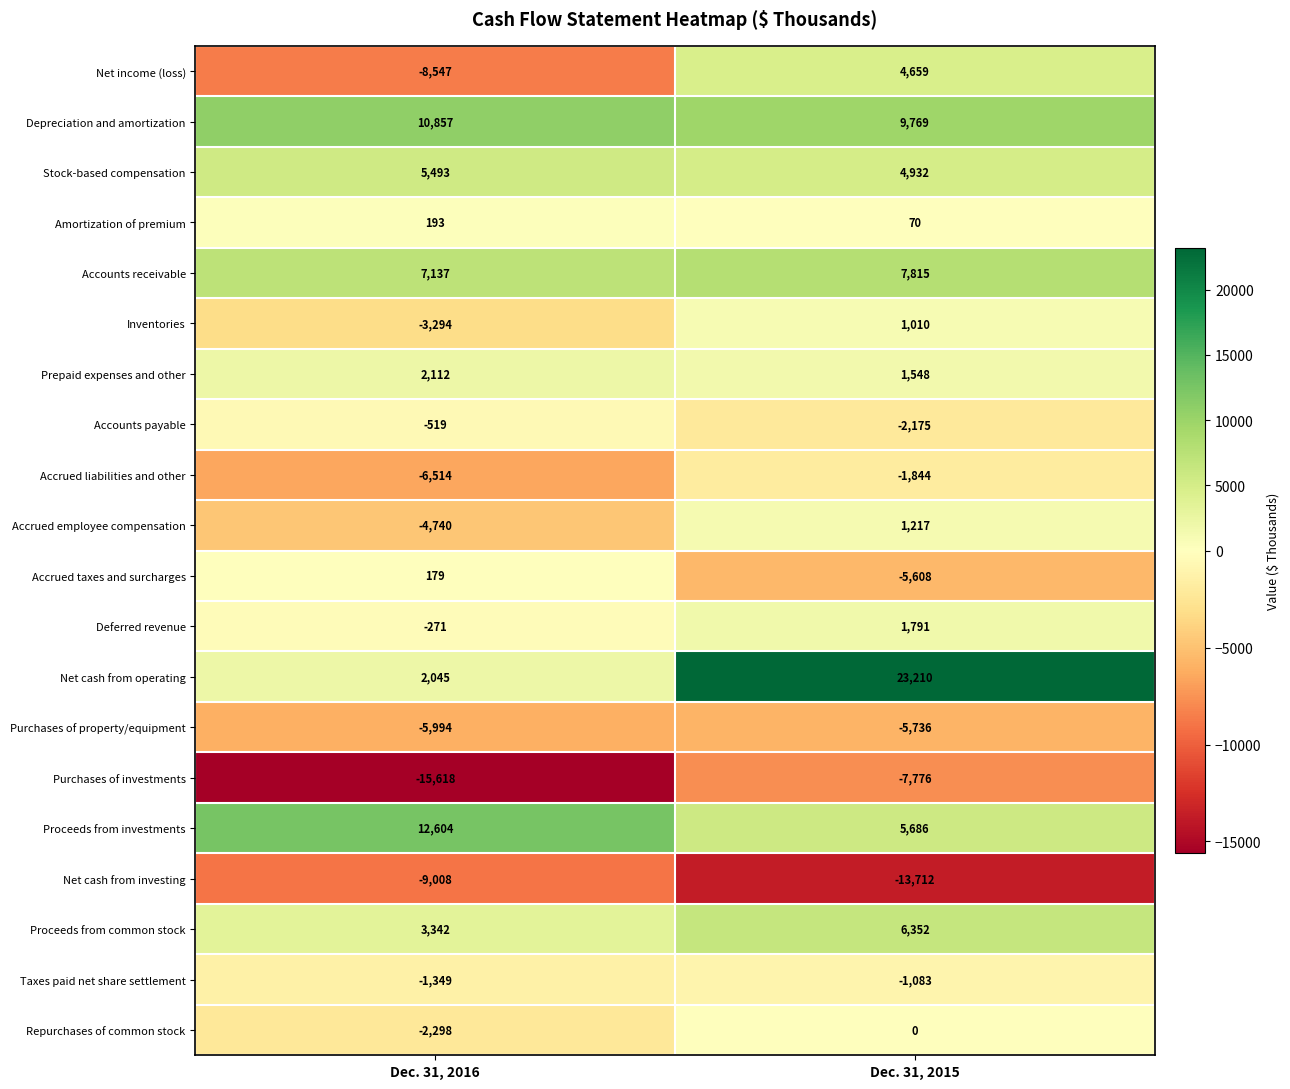

What value does the Repurchases of common stock series have at Dec. 31, 2016?

-2298